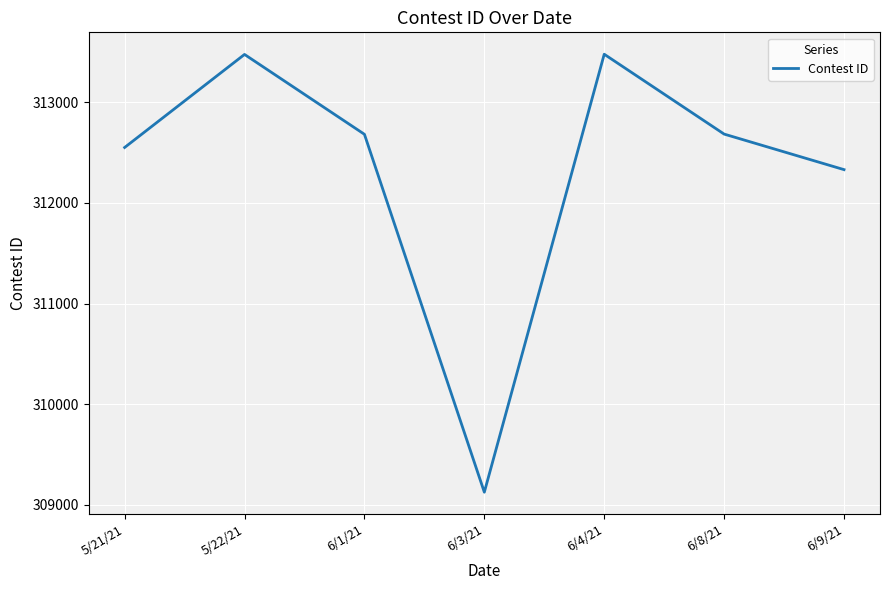

How many interior local peaks (higher than both neighbors) does the data have?

2